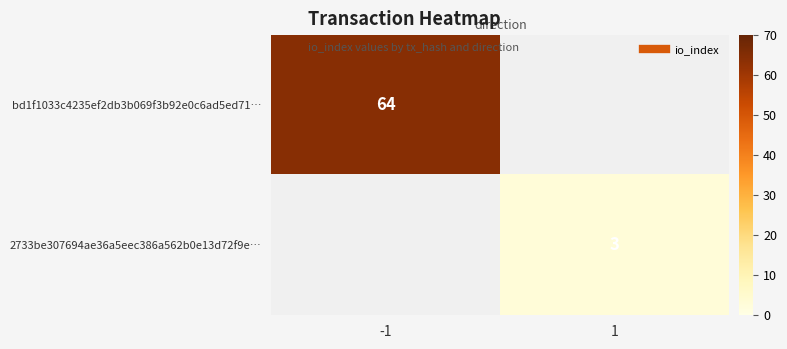

Is it true that 2733be307694ae36a5eec386a562b0e13d72f9e… equals 2.0 at 1?

False